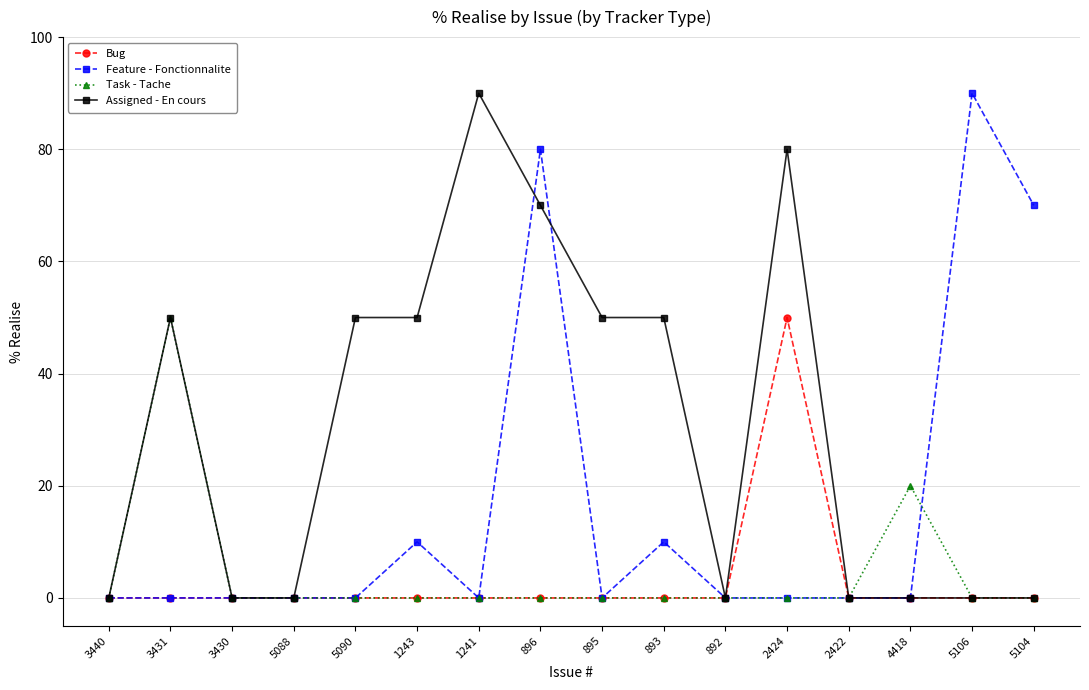

Reading right to left, transcribe all the data shown in this chart.

Bug: 0	0	0	0	50	0	0	0	0	0	0	0	0	0	0	0
Feature - Fonctionnalite: 70	90	0	0	0	0	10	0	80	0	10	0	0	0	0	0
Task - Tache: 0	0	20	0	0	0	0	0	0	0	0	0	0	0	50	0
Assigned - En cours: 0	0	0	0	80	0	50	50	70	90	50	50	0	0	50	0